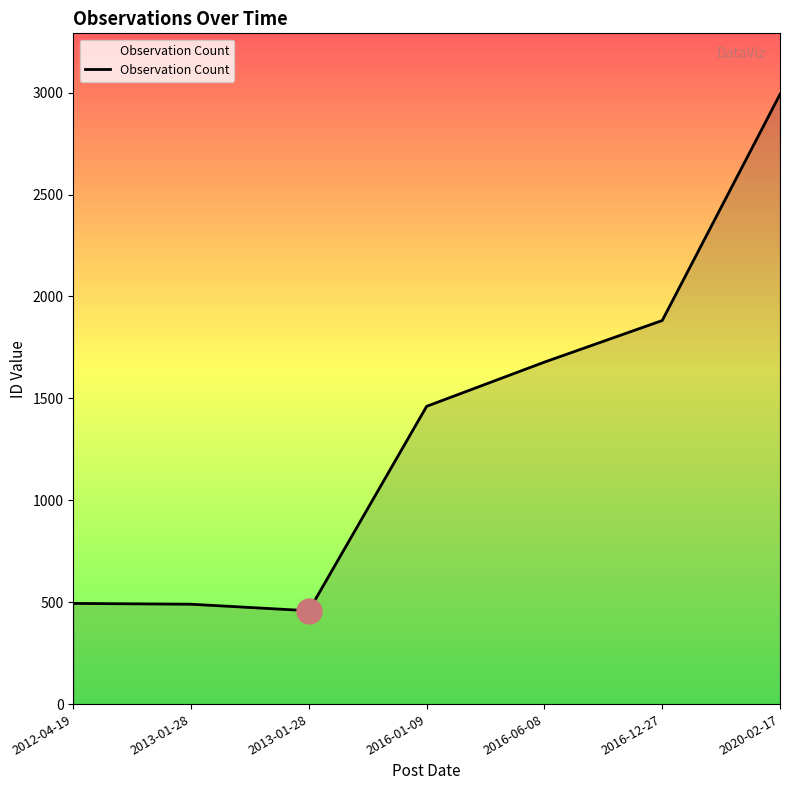

True or false: there are more than 1 points higher than both neighbors.

False